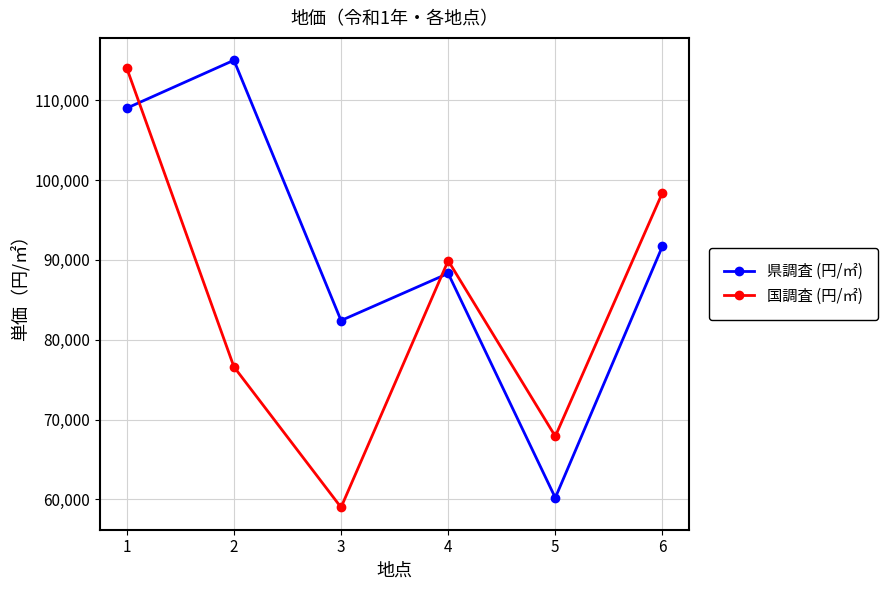

Reading right to left, transcribe all the data shown in this chart.

県調査 (円/㎡): 6=91700	5=60200	4=88300	3=82400	2=115000	1=109000
国調査 (円/㎡): 6=98400	5=67900	4=89900	3=59000	2=76600	1=114000